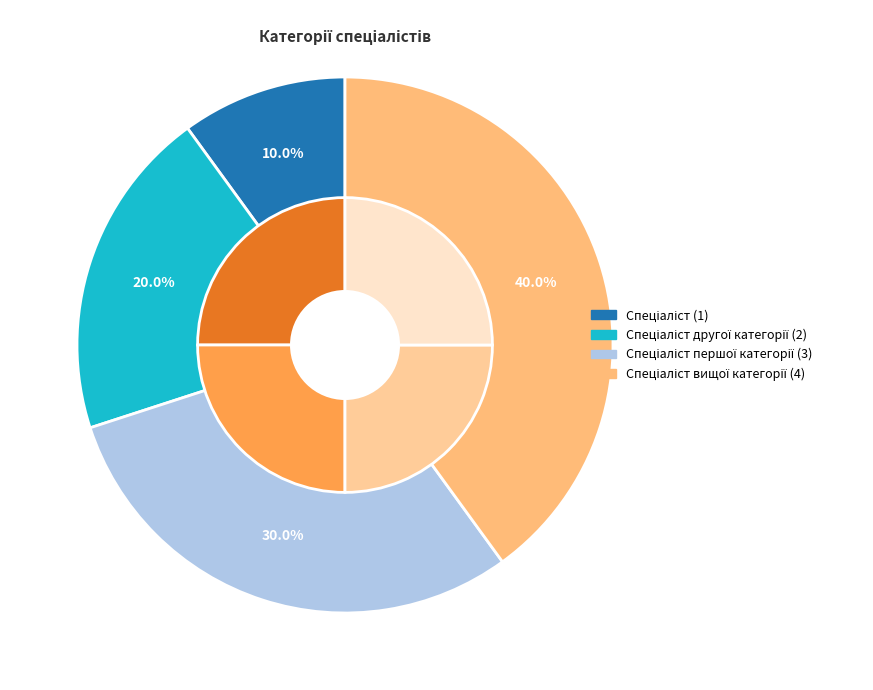

Is it true that Спеціаліст is 1% of the pie?

False